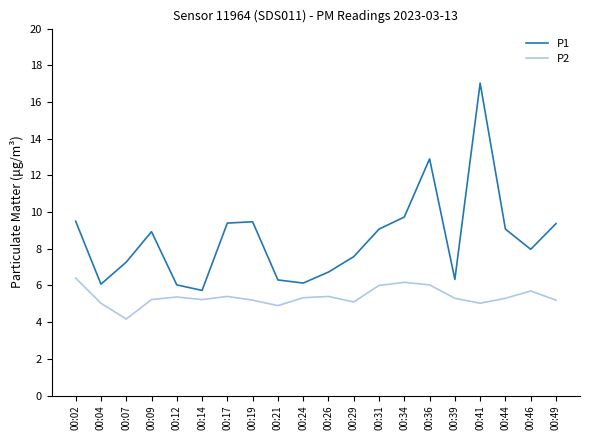

True or false: P2 and P1 intersect in this chart.

False